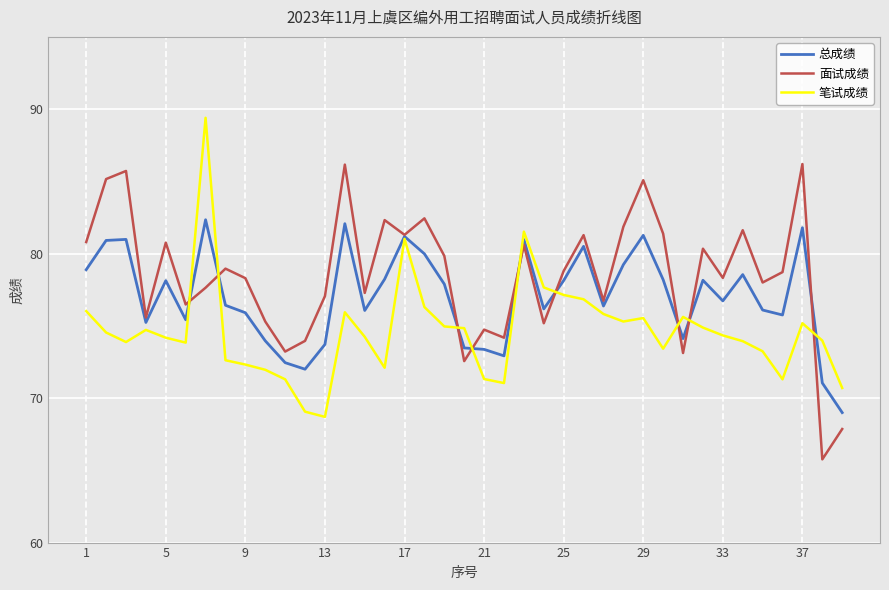

How many series are shown in this chart?

3